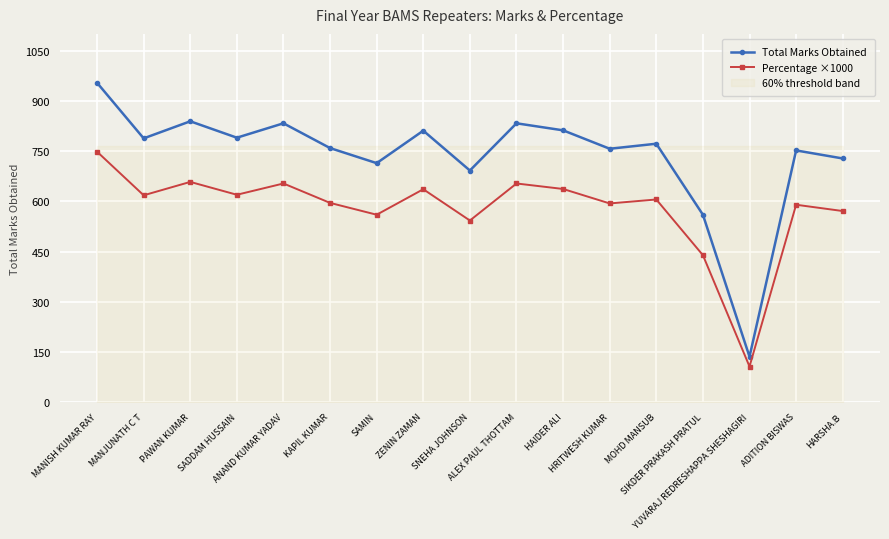

Which category has the highest value across all series?

MANISH KUMAR RAY